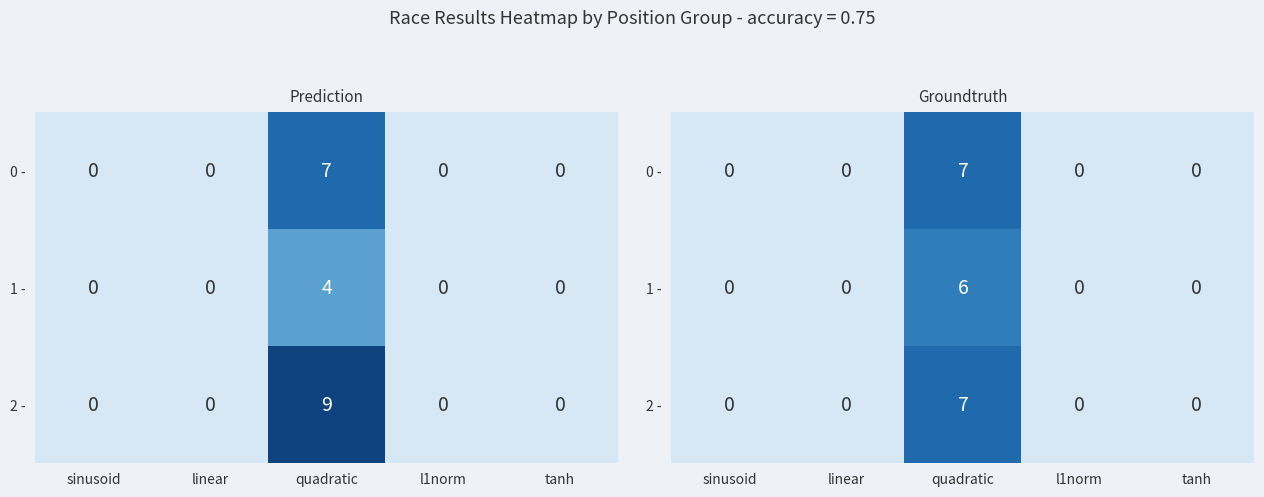

True or false: 0 - has a value of 3 at l1norm.

False